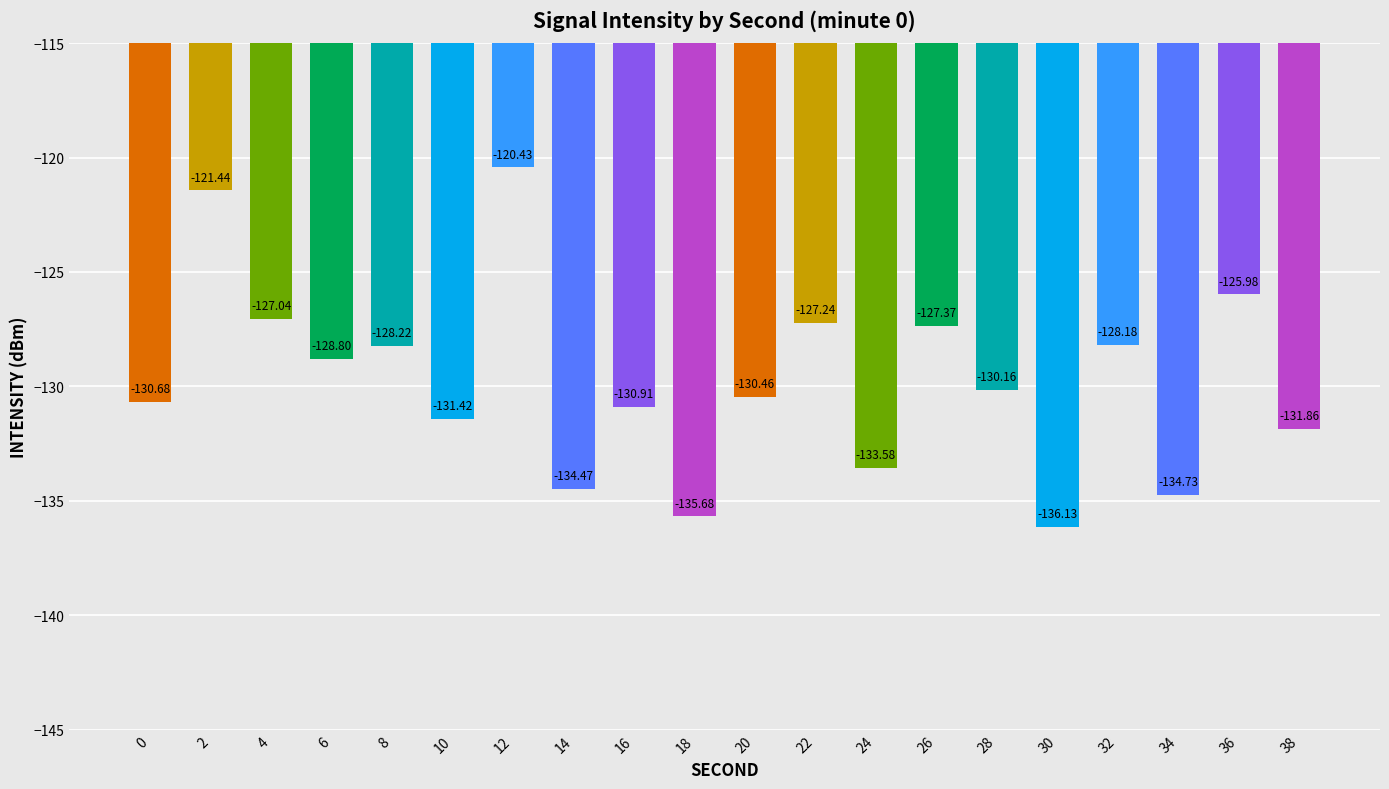

Reading left to right, list all the values displayed in this chart.

-130.7	-121.4	-127.0	-128.8	-128.2	-131.4	-120.4	-134.5	-130.9	-135.7	-130.5	-127.2	-133.6	-127.4	-130.2	-136.1	-128.2	-134.7	-126.0	-131.9